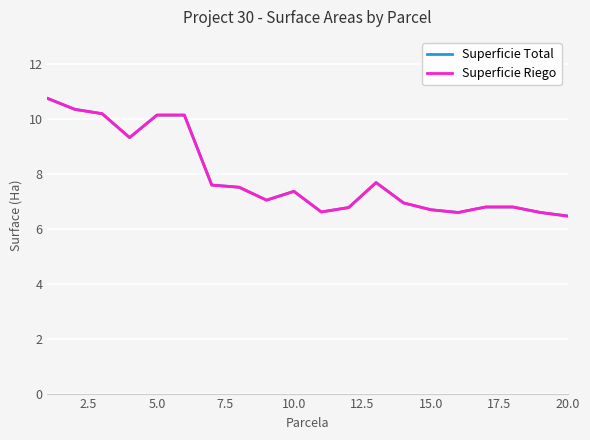

Does the chart have visible grid lines?

Yes